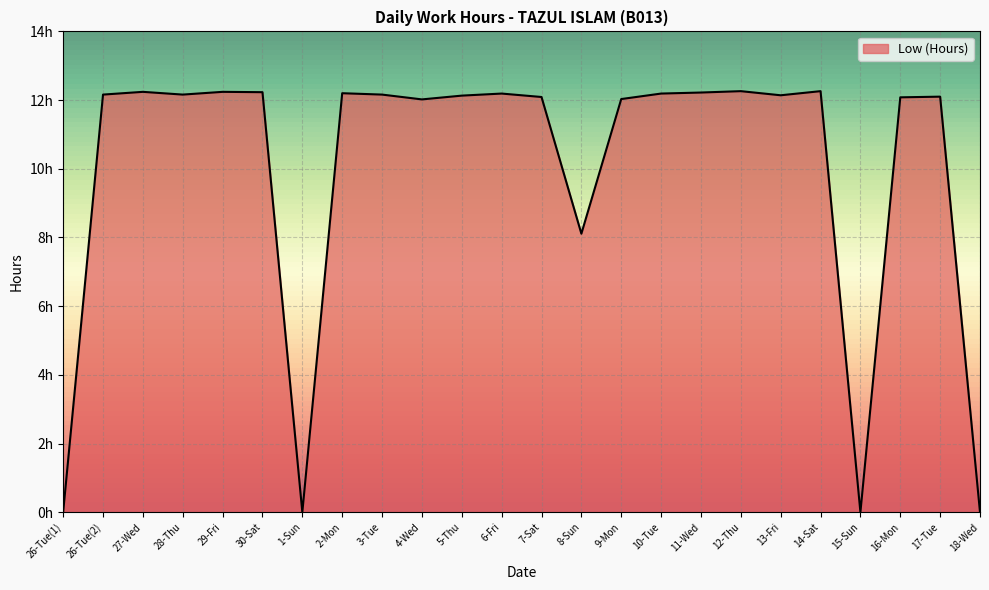

Is this an area chart (filled region under the line)?

Yes